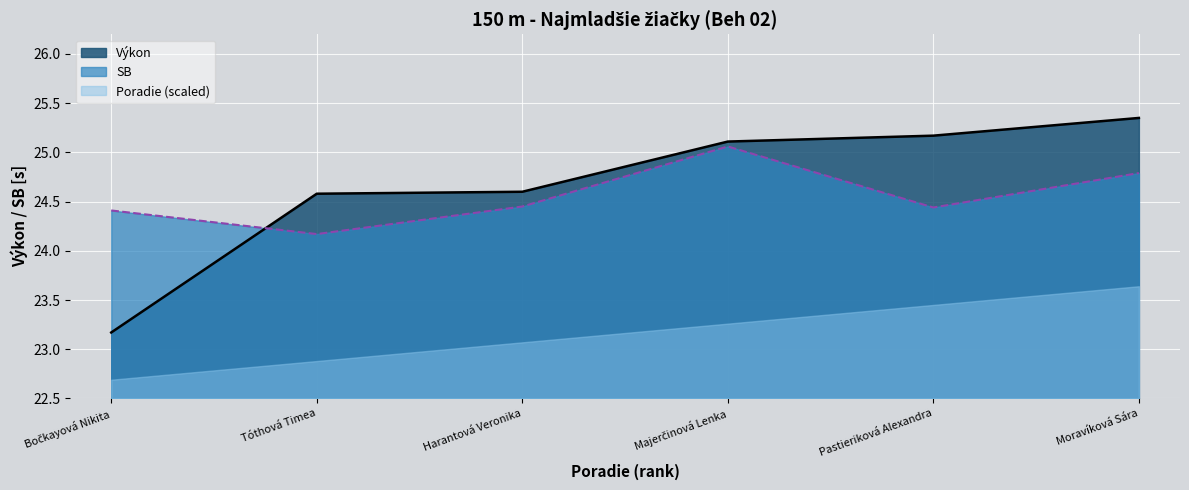

How many values in the Výkon series exceed 25?

3